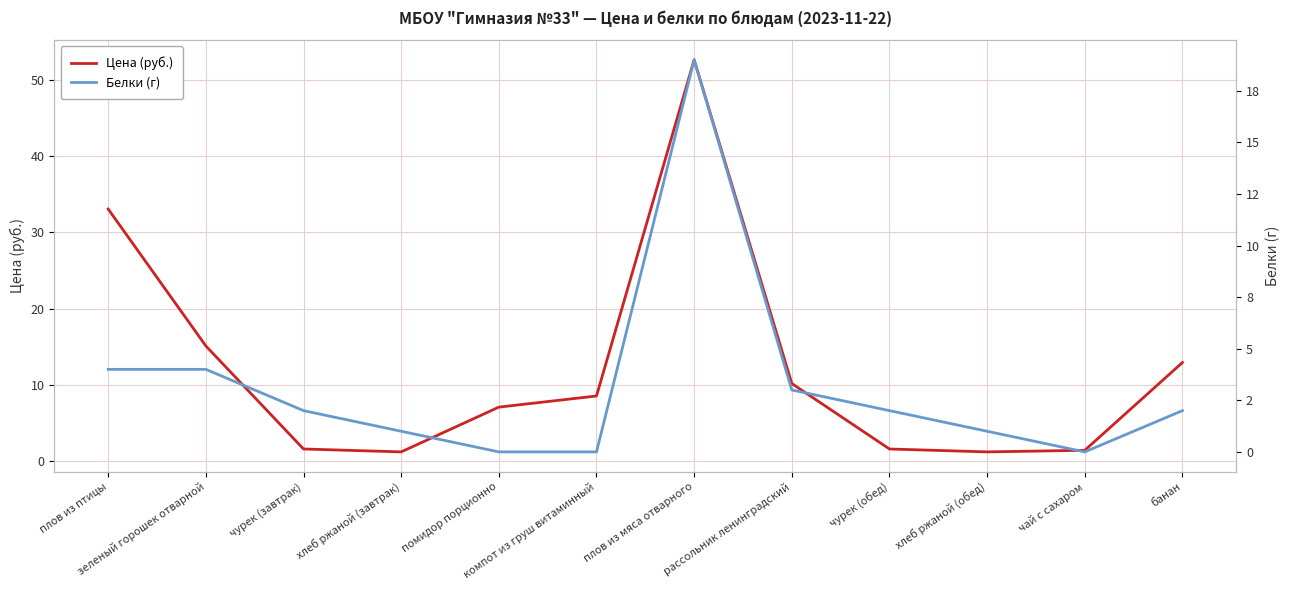

True or false: Белки (г) and Цена (руб.) cross at least once.

True